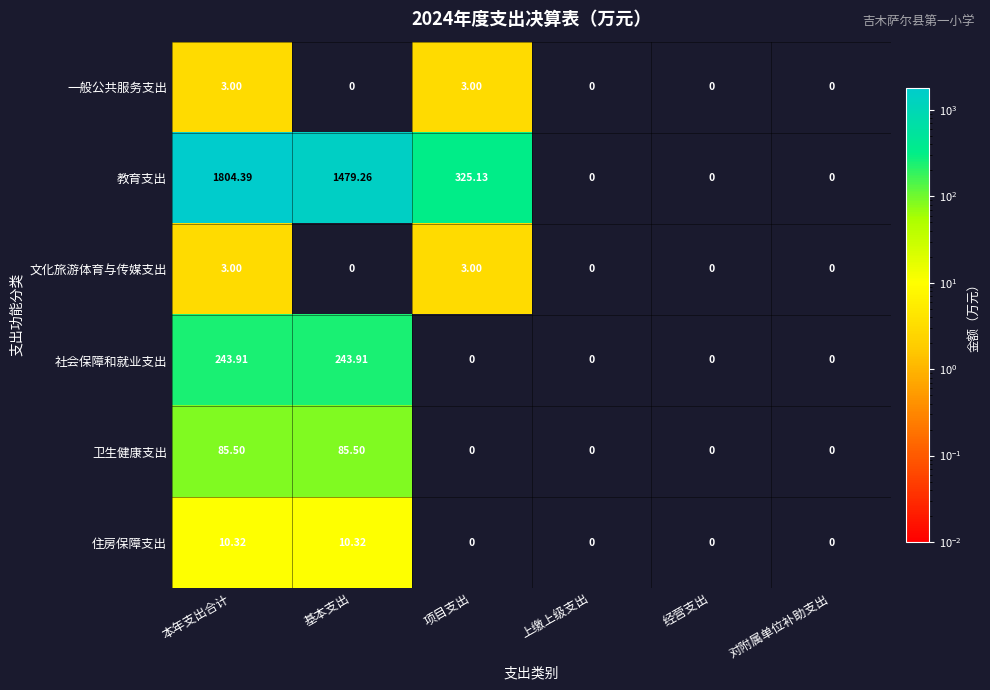

Is the value of 住房保障支出 at 本年支出合计 greater than the value of 一般公共服务支出 at 基本支出?

Yes